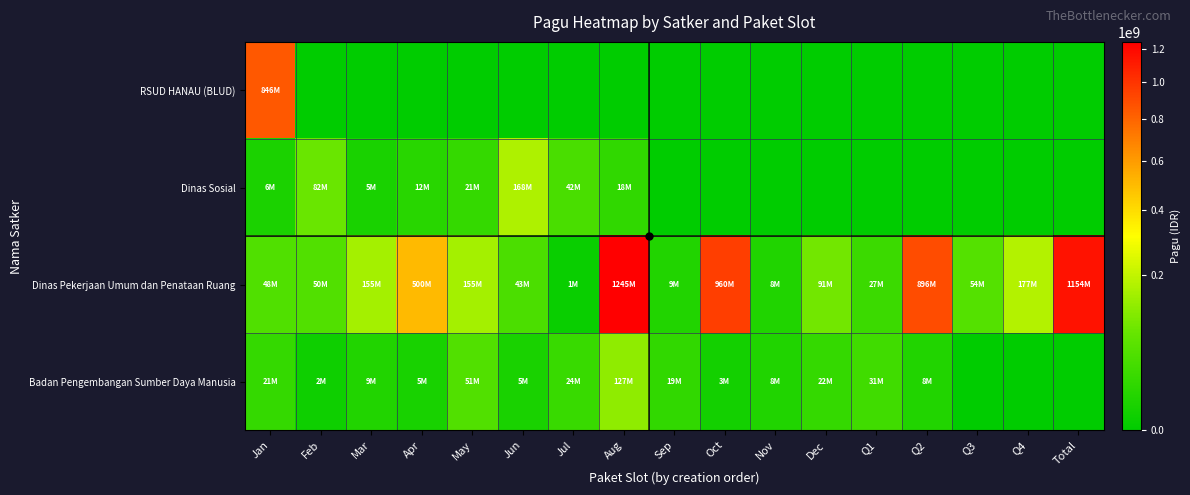

Reading right to left, what are all the values shown in this chart?

RSUD HANAU (BLUD): Total=0	Q4=0	Q3=0	Q2=0	Q1=0	Dec=0	Nov=0	Oct=0	Sep=0	Aug=0	Jul=0	Jun=0	May=0	Apr=0	Mar=0	Feb=0	Jan=846300000
Dinas Sosial: Total=0	Q4=0	Q3=0	Q2=0	Q1=0	Dec=0	Nov=0	Oct=0	Sep=0	Aug=18000000	Jul=41600000	Jun=167900000	May=21100000	Apr=12500000	Mar=5000000	Feb=81778000	Jan=6000000
Dinas Pekerjaan Umum dan Penataan Ruang: Total=1154145000	Q4=176600000	Q3=54150000	Q2=896402000	Q1=27200000	Dec=90900000	Nov=8160000	Oct=959971000	Sep=8820000	Aug=1244880000	Jul=800000	Jun=42800000	May=154650000	Apr=499932000	Mar=154840000	Feb=50000000	Jan=48500000
Badan Pengembangan Sumber Daya Manusia: Total=0	Q4=0	Q3=0	Q2=8471520	Q1=30660000	Dec=21624000	Nov=8130750	Oct=3069800	Sep=18570000	Aug=127409795	Jul=23508875	Jun=5100000	May=51337383	Apr=4675000	Mar=9001057	Feb=1650000	Jan=21435851